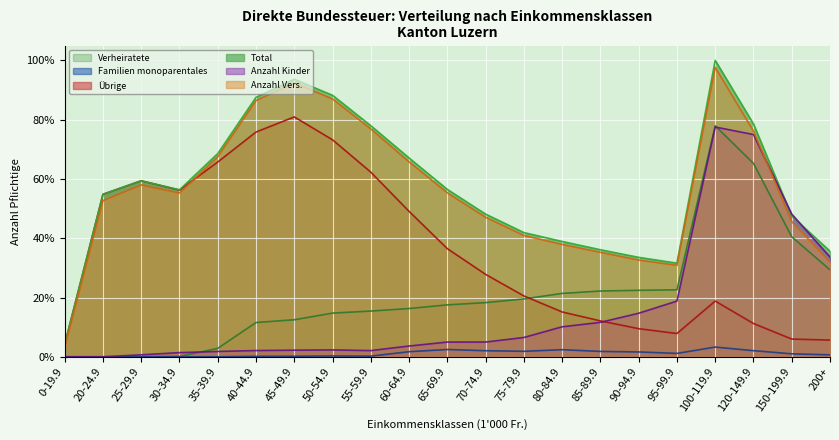

What value does the Anzahl Vers. series have at 40-44.9?

86.4